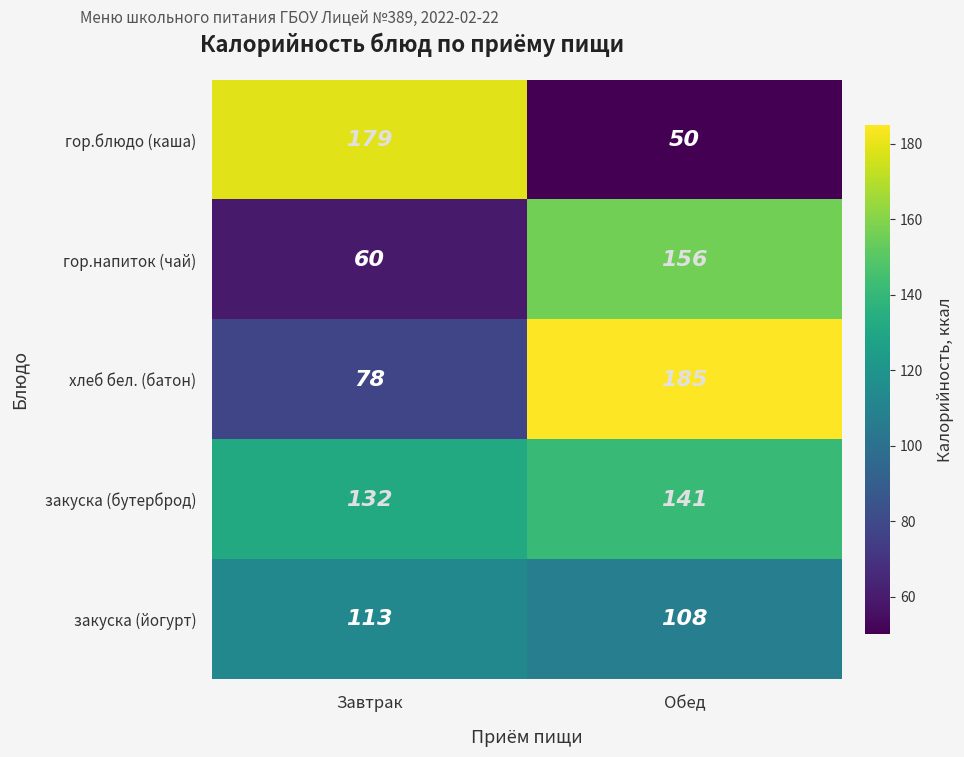

Reading right to left, transcribe all the data shown in this chart.

гор.блюдо (каша): Обед=50	Завтрак=179
гор.напиток (чай): Обед=156	Завтрак=60
хлеб бел. (батон): Обед=185	Завтрак=78
закуска (бутерброд): Обед=141	Завтрак=132
закуска (йогурт): Обед=108	Завтрак=113